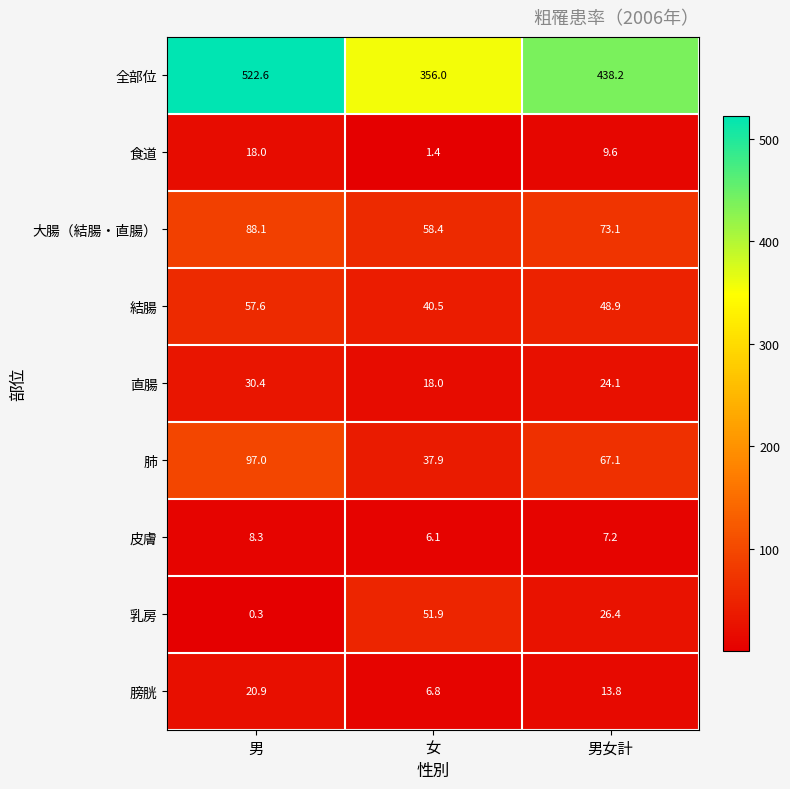

Read the 乳房 value at 男.

0.3